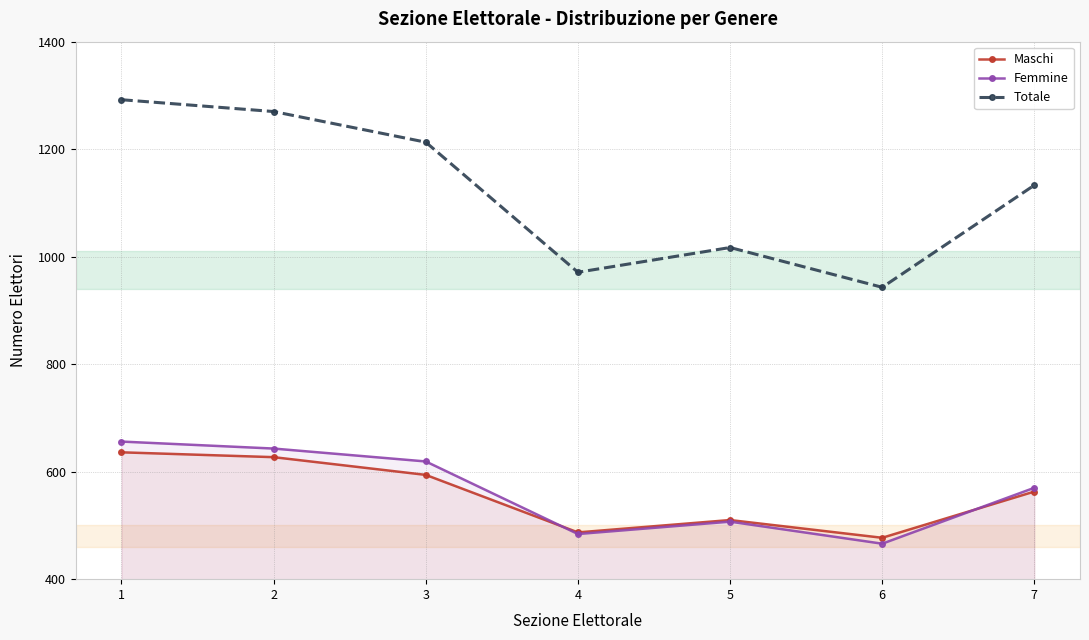

How many times do Maschi and Femmine cross each other?

2